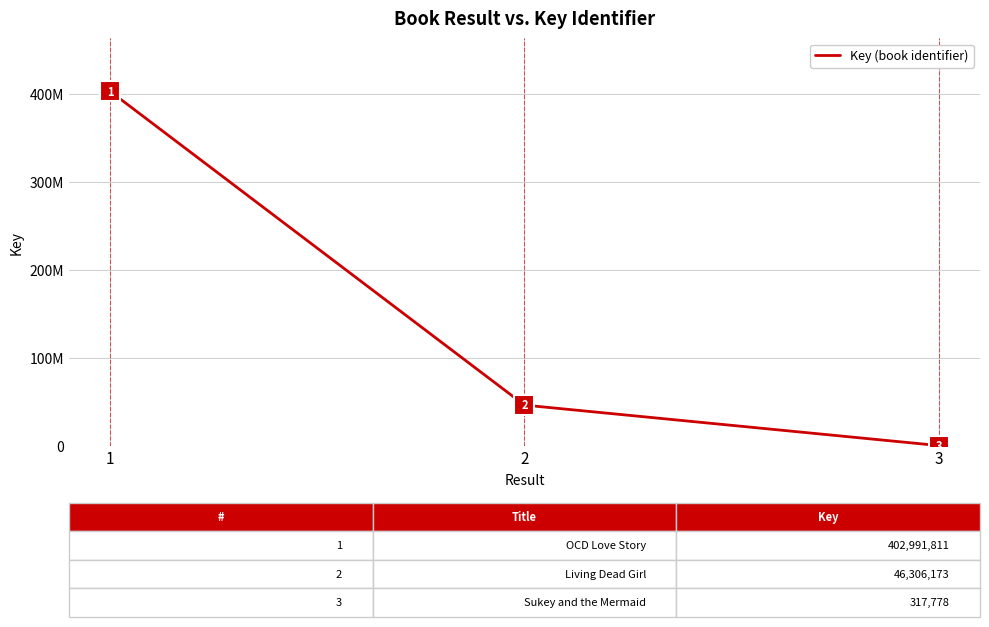

Does the chart have visible grid lines?

Yes